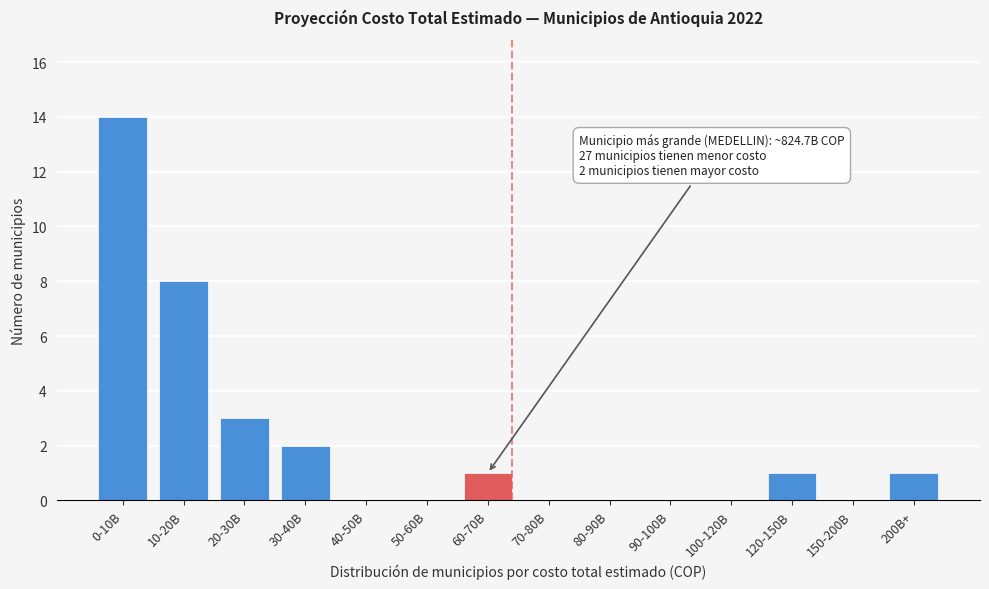

Reading right to left, list all the values displayed in this chart.

200B+=1	150-200B=0	120-150B=1	100-120B=0	90-100B=0	80-90B=0	70-80B=0	60-70B=1	50-60B=0	40-50B=0	30-40B=2	20-30B=3	10-20B=8	0-10B=14